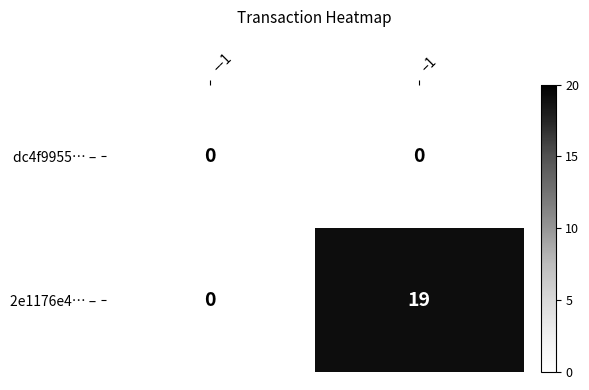

What is the total value across all series at –1?

19